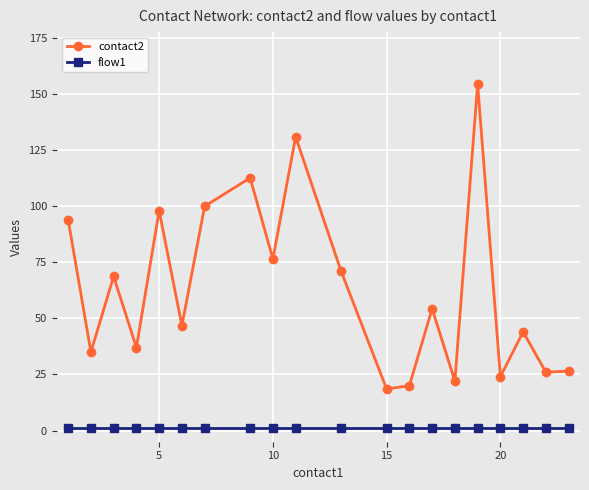

True or false: contact2 and flow1 intersect in this chart.

False